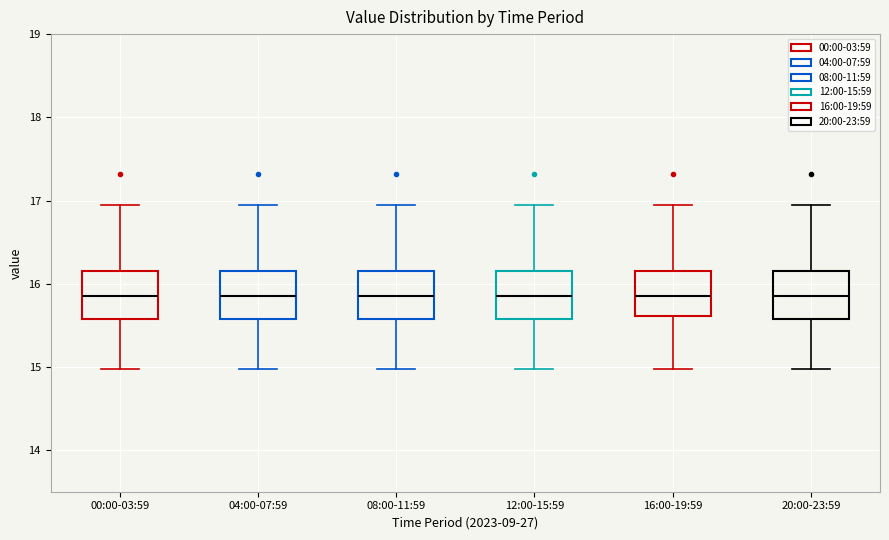

Reading left to right, read every box against the y-axis: the position of its median line, the range the box covers, and the ends of its whiskers. The values are not printed on the chart, so give them approximately, as read against the axis.

00:00-03:59: median 15.9, box 15.6 to 16.2, whiskers 15.0 to 17.0
04:00-07:59: median 15.9, box 15.6 to 16.2, whiskers 15.0 to 17.0
08:00-11:59: median 15.9, box 15.6 to 16.2, whiskers 15.0 to 17.0
12:00-15:59: median 15.9, box 15.6 to 16.2, whiskers 15.0 to 17.0
16:00-19:59: median 15.9, box 15.6 to 16.2, whiskers 15.0 to 17.0
20:00-23:59: median 15.9, box 15.6 to 16.2, whiskers 15.0 to 17.0